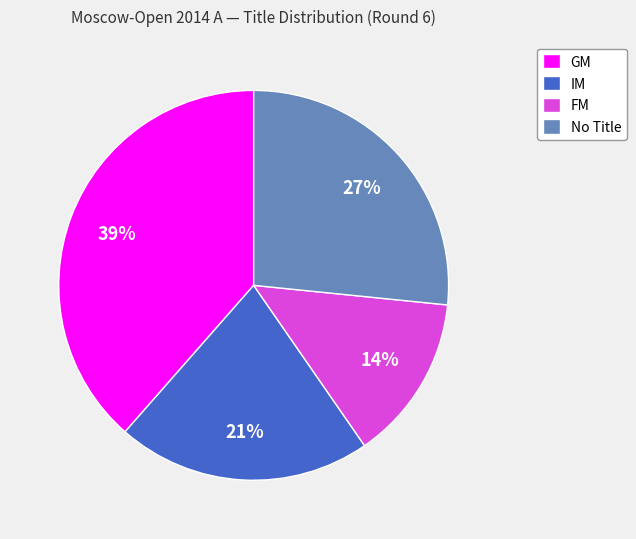

How many slices are in this pie chart?

4